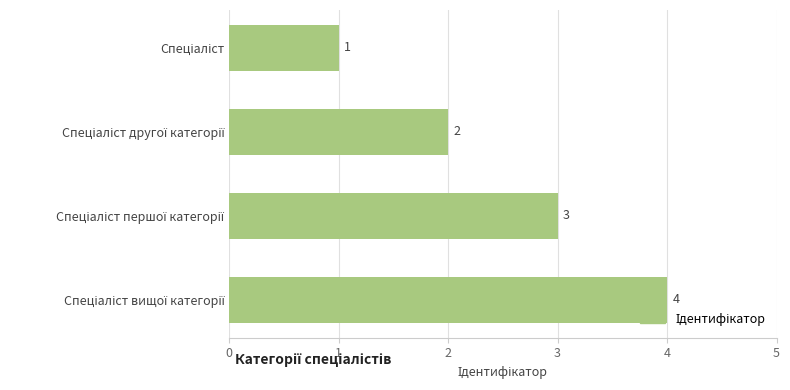

How many series are shown in this chart?

1